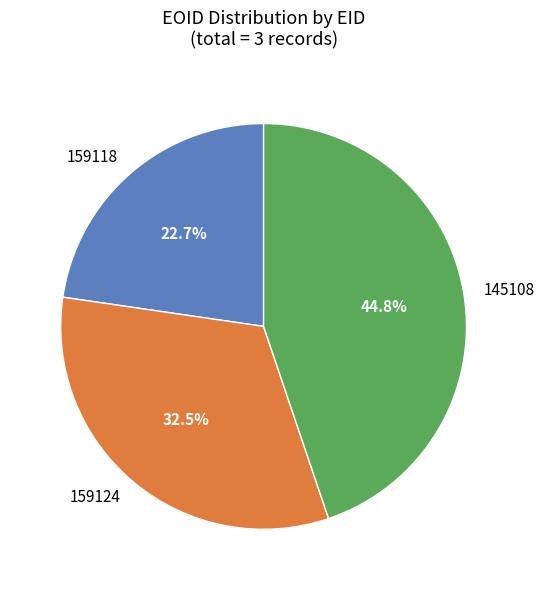

Does any single category account for the majority?

No